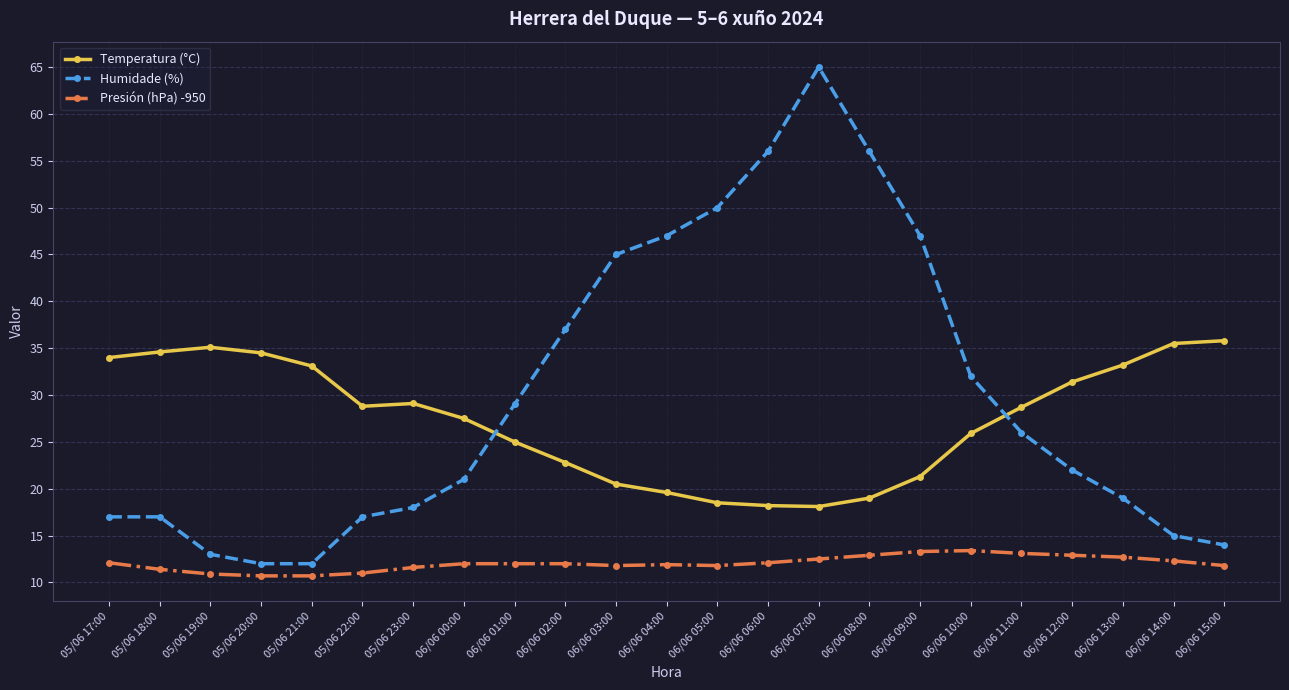

Which series has the largest range (max minus min)?

Humidade (%)